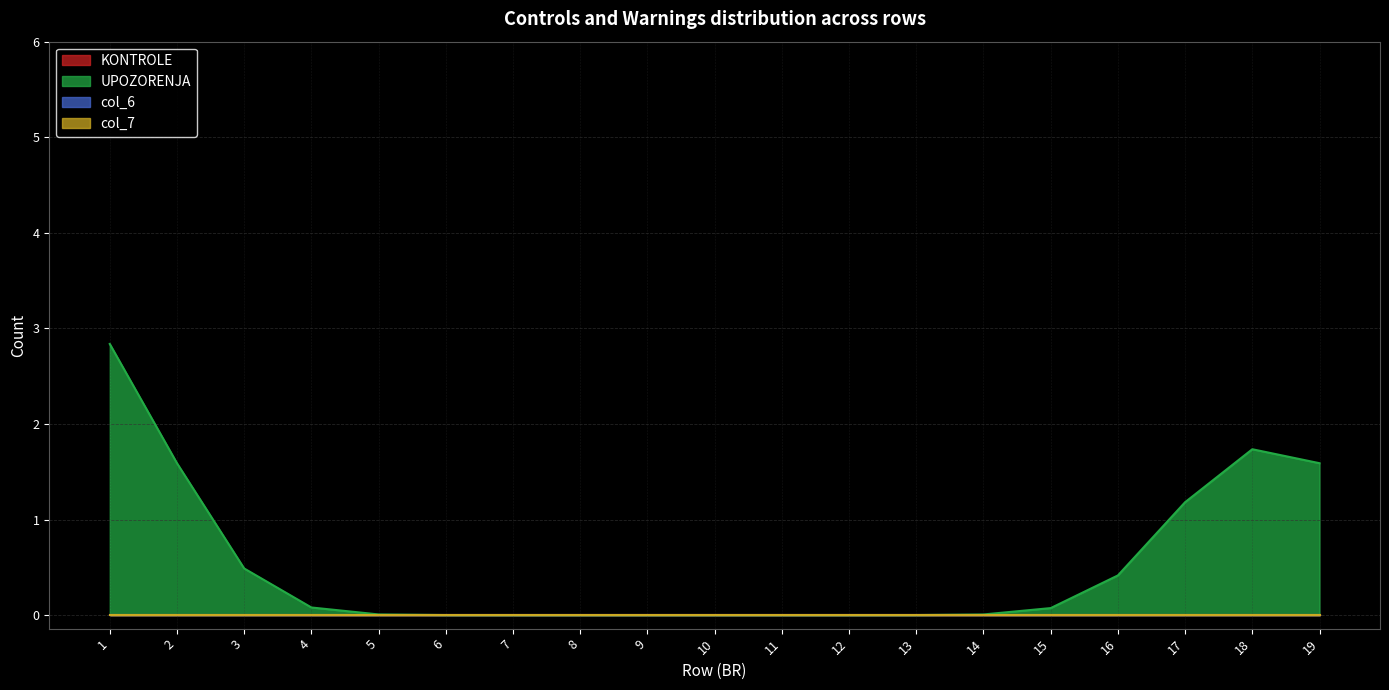

In UPOZORENJA, how many points are higher than both neighbors (excluding endpoints)?

1